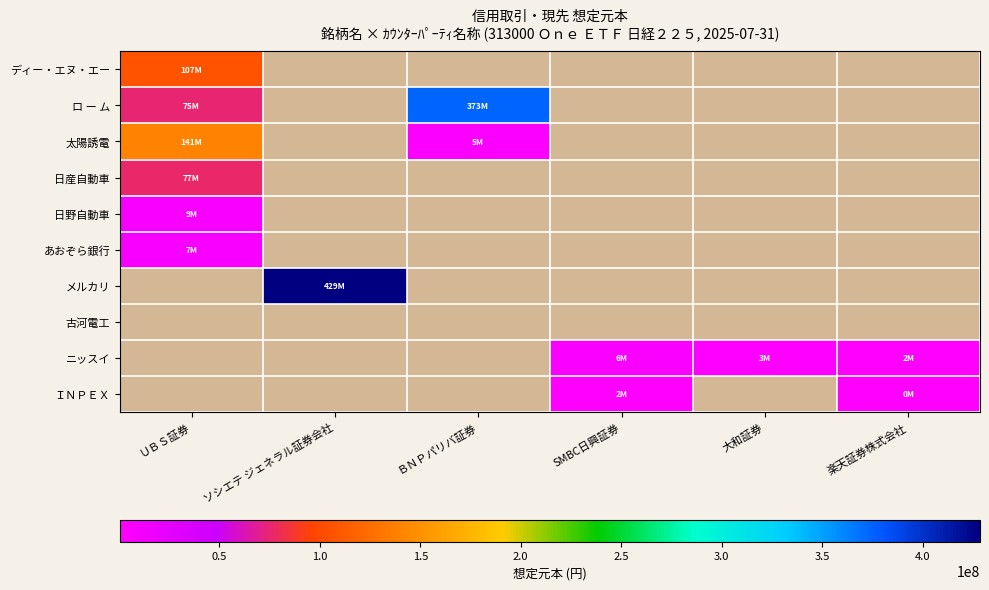

Reading right to left, what are all the values shown in this chart?

ディー・エヌ・エー: 楽天証券株式会社=0	大和証券=0	SMBC日興証券=0	ＢＮＰパリバ証券=0	ソシエテ ジェネラル証券会社=0	ＵＢＳ証券=106698900
ロ ー ム: 楽天証券株式会社=0	大和証券=0	SMBC日興証券=0	ＢＮＰパリバ証券=373395600	ソシエテ ジェネラル証券会社=0	ＵＢＳ証券=74793600
太陽誘電: 楽天証券株式会社=0	大和証券=0	SMBC日興証券=0	ＢＮＰパリバ証券=5428300	ソシエテ ジェネラル証券会社=0	ＵＢＳ証券=140850100
日産自動車: 楽天証券株式会社=0	大和証券=0	SMBC日興証券=0	ＢＮＰパリバ証券=0	ソシエテ ジェネラル証券会社=0	ＵＢＳ証券=76926720
日野自動車: 楽天証券株式会社=0	大和証券=0	SMBC日興証券=0	ＢＮＰパリバ証券=0	ソシエテ ジェネラル証券会社=0	ＵＢＳ証券=8791720
あおぞら銀行: 楽天証券株式会社=0	大和証券=0	SMBC日興証券=0	ＢＮＰパリバ証券=0	ソシエテ ジェネラル証券会社=0	ＵＢＳ証券=7317750
メルカリ: 楽天証券株式会社=0	大和証券=0	SMBC日興証券=0	ＢＮＰパリバ証券=0	ソシエテ ジェネラル証券会社=428578950	ＵＢＳ証券=0
古河電工: 楽天証券株式会社=0	大和証券=0	SMBC日興証券=0	ＢＮＰパリバ証券=0	ソシエテ ジェネラル証券会社=0	ＵＢＳ証券=0
ニッスイ: 楽天証券株式会社=1682070	大和証券=3187080	SMBC日興証券=6374160	ＢＮＰパリバ証券=0	ソシエテ ジェネラル証券会社=0	ＵＢＳ証券=0
ＩＮＰＥＸ: 楽天証券株式会社=429500	大和証券=0	SMBC日興証券=1932750	ＢＮＰパリバ証券=0	ソシエテ ジェネラル証券会社=0	ＵＢＳ証券=0